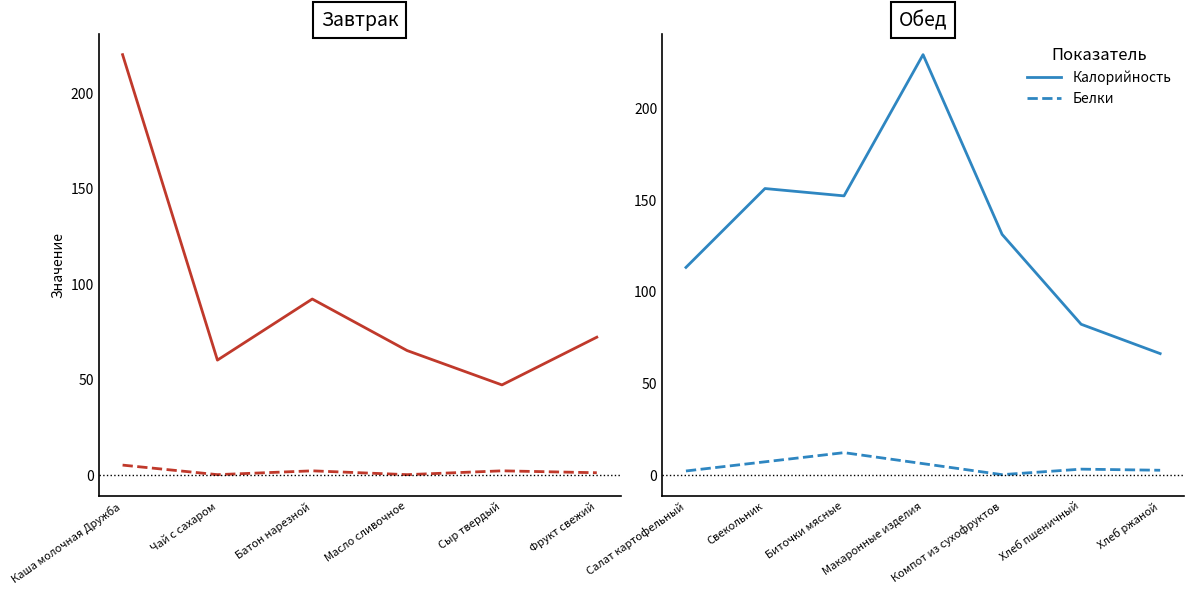

Between Свекольник and Компот из сухофруктов, which series saw the biggest shift?

Калорийность